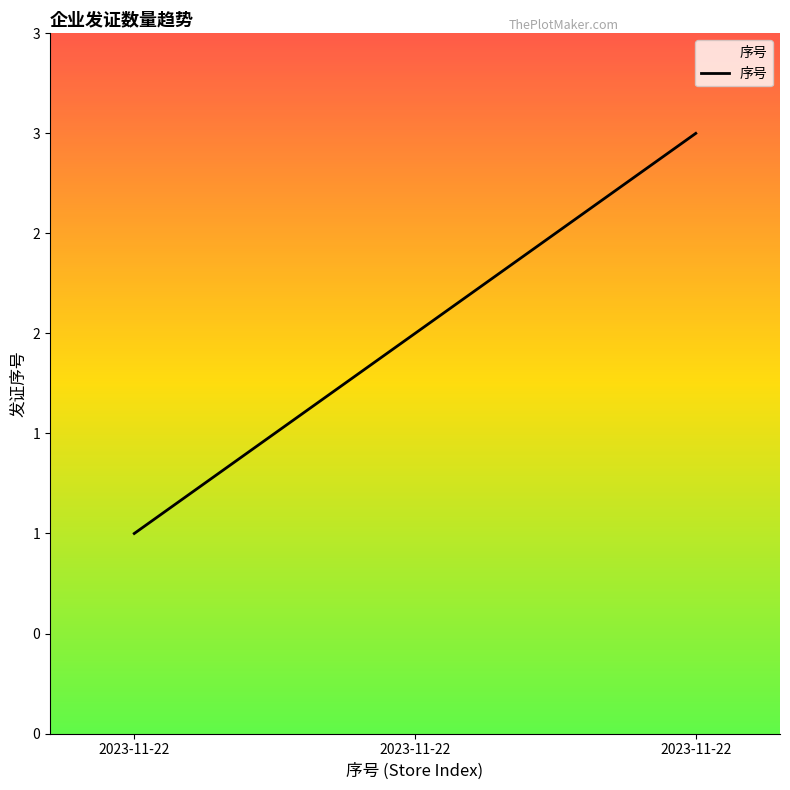

Does the chart display data point markers on the line(s)?

No